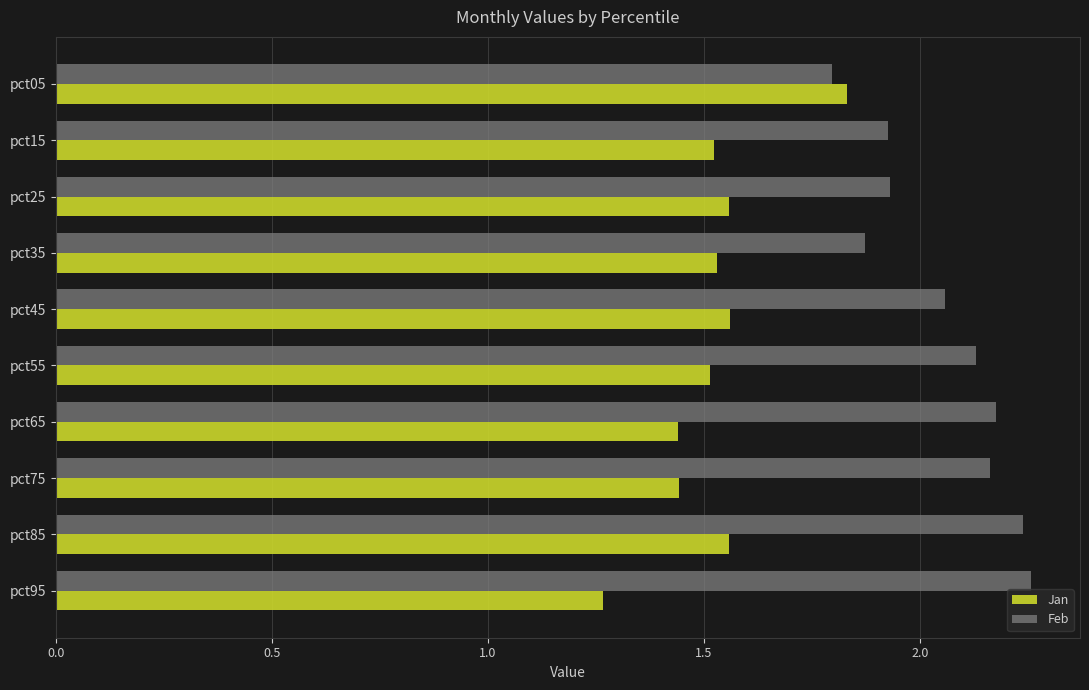

Count the Feb values in the range 1 to 2.

4